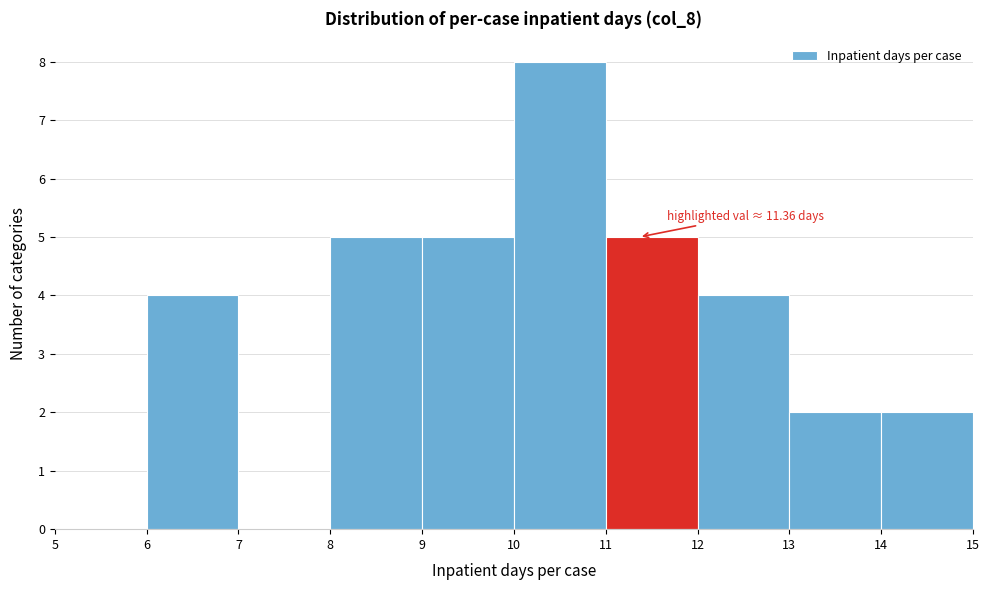

Over which range of the x-axis is the bar tallest?

10 to 11